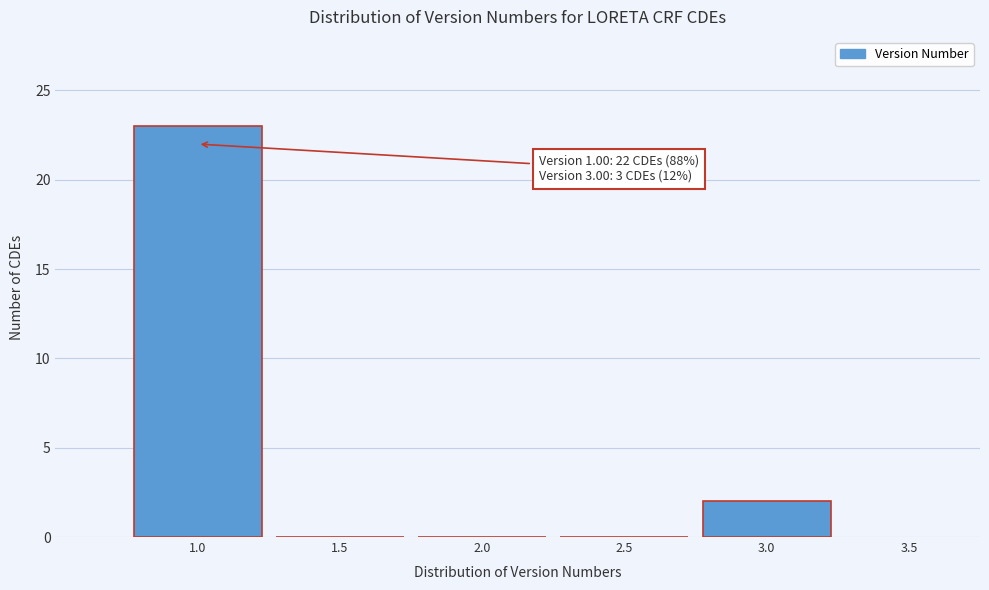

Over which range of the x-axis is the bar tallest?

0.75 to 1.25